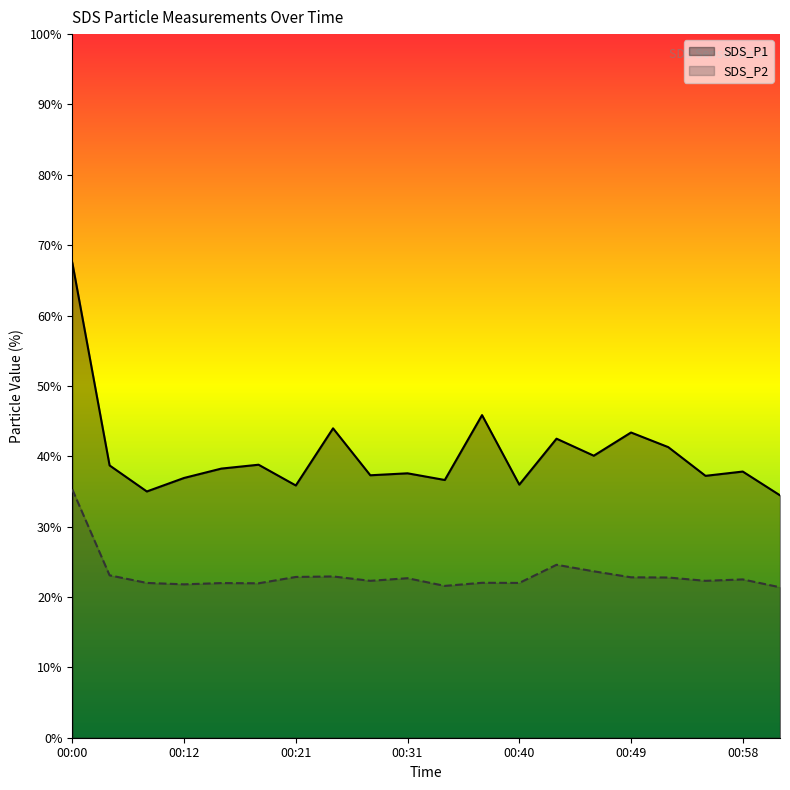

List the series in order of their overall mean, lowest first.

SDS_P2, SDS_P1